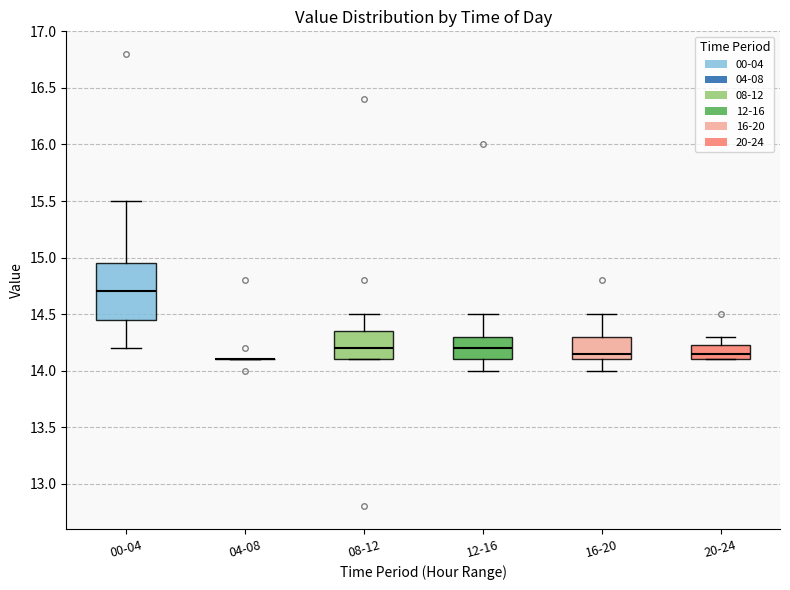

Reading left to right, transcribe this box plot: for each box, give where its median line is, the range the box spans, and where its two whiskers end, as read against the y-axis. The values are not printed on the chart, so give them approximately, as read against the axis.

00-04: median 14.70, box 14.45 to 14.95, whiskers 14.20 to 15.50
04-08: box collapsed to a line at 14.10, whiskers 14.10 to 14.10
08-12: median 14.20, box 14.10 to 14.35, whiskers 14.10 to 14.50
12-16: median 14.20, box 14.10 to 14.30, whiskers 14.00 to 14.50
16-20: median 14.15, box 14.10 to 14.30, whiskers 14.00 to 14.50
20-24: median 14.15, box 14.10 to 14.25, whiskers 14.10 to 14.30